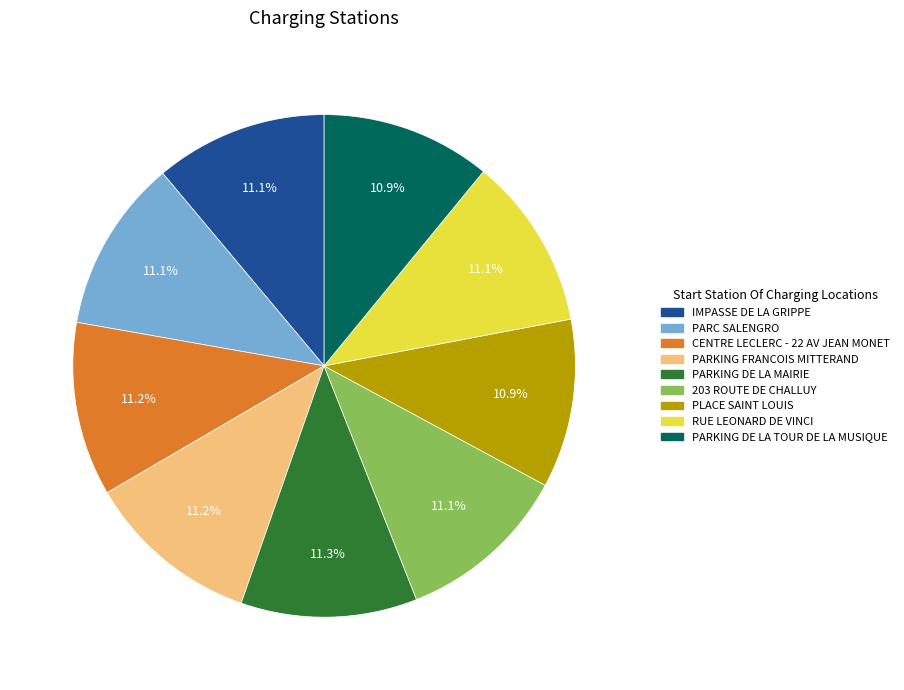

How much of the chart is everything except PARC SALENGRO?

88.9%